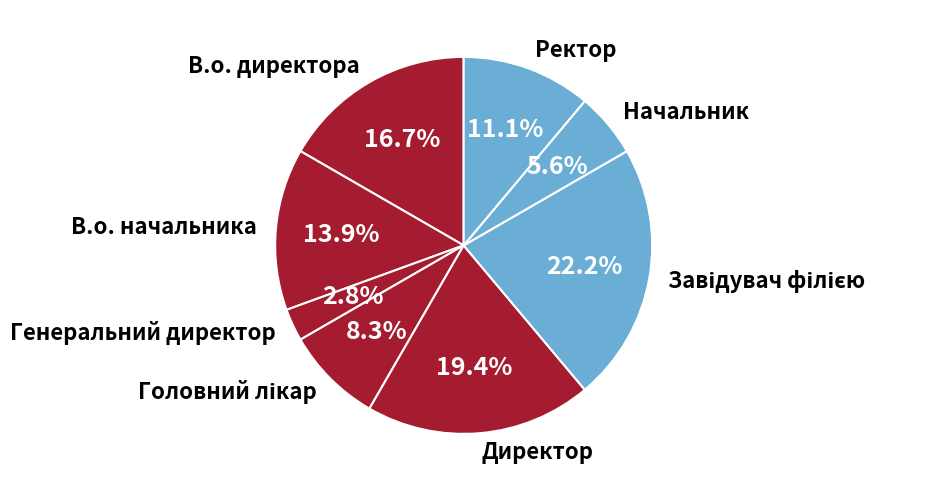

Does Директор account for over 50% of the chart?

No